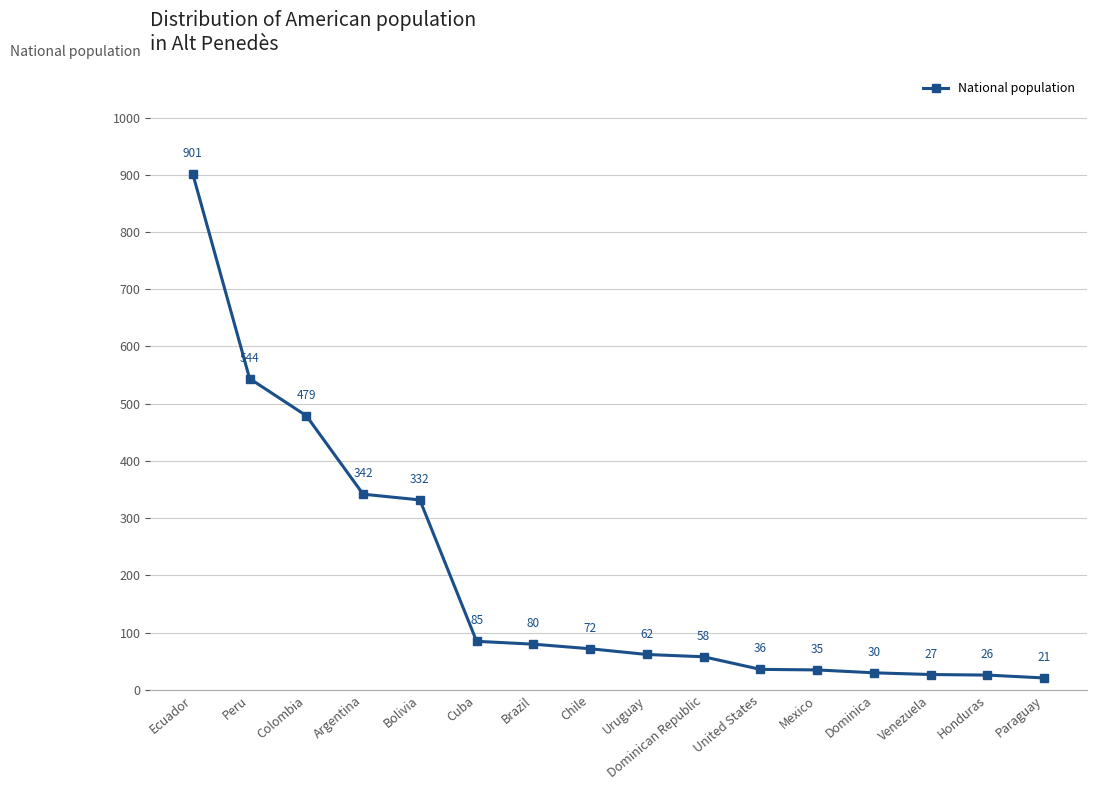

Between Chile and Dominica, which is larger?

Chile